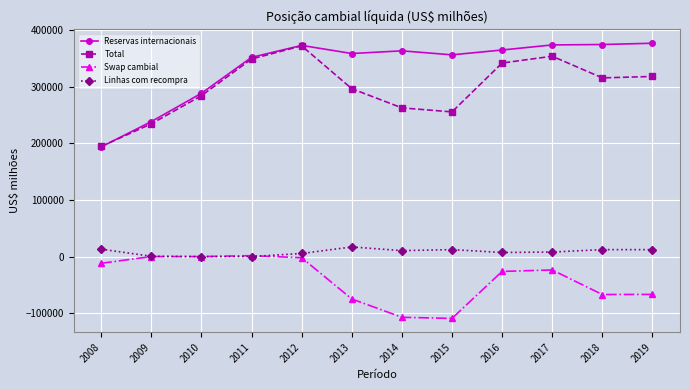

What is the average value of the Reservas internacionais series?

334628.8